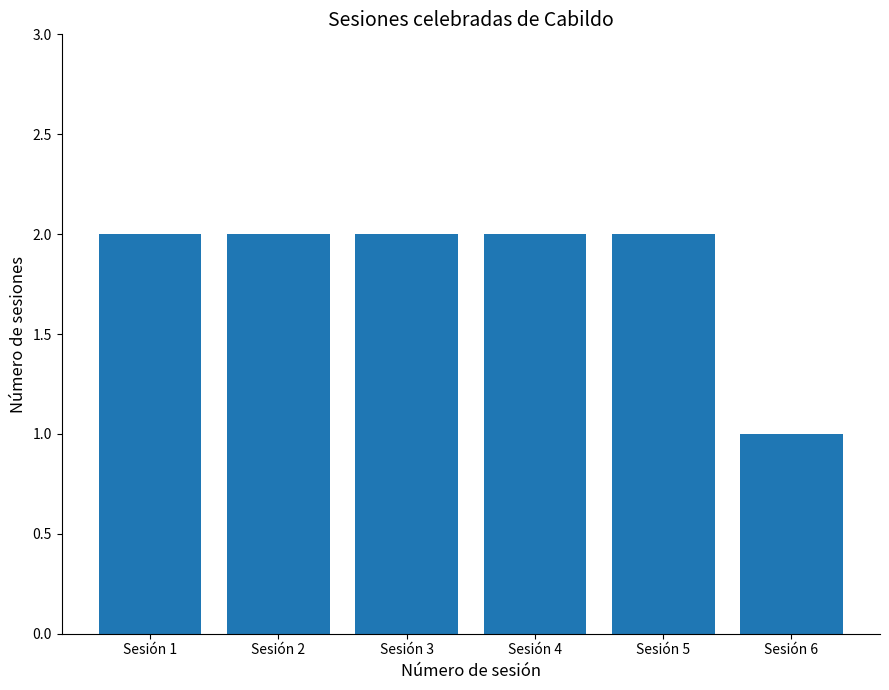

What is the difference between the values at Sesión 6 and Sesión 1?

1